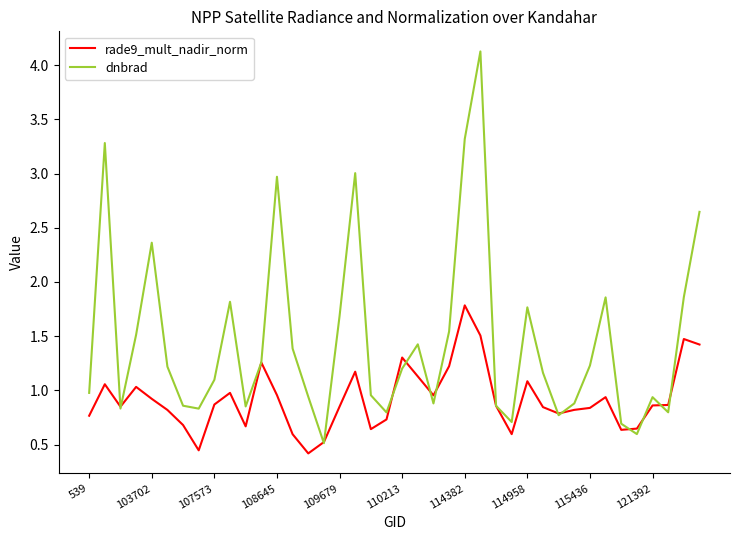

Rank the series by their average value, from highest to lowest.

dnbrad, rade9_mult_nadir_norm